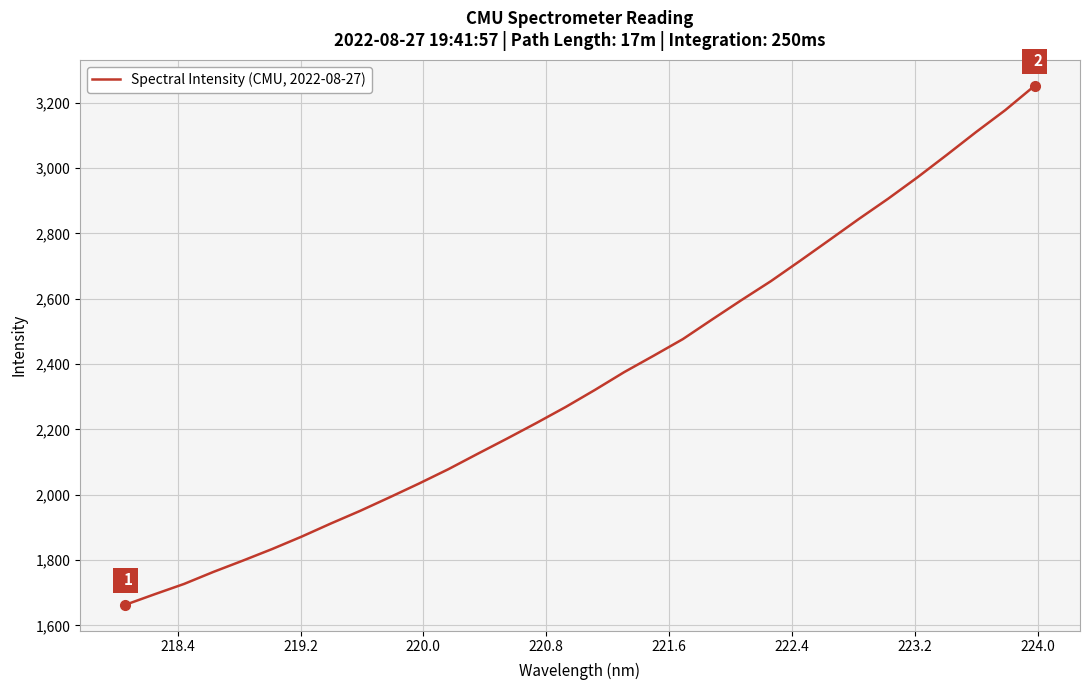

What is the smallest value displayed?

1662.9